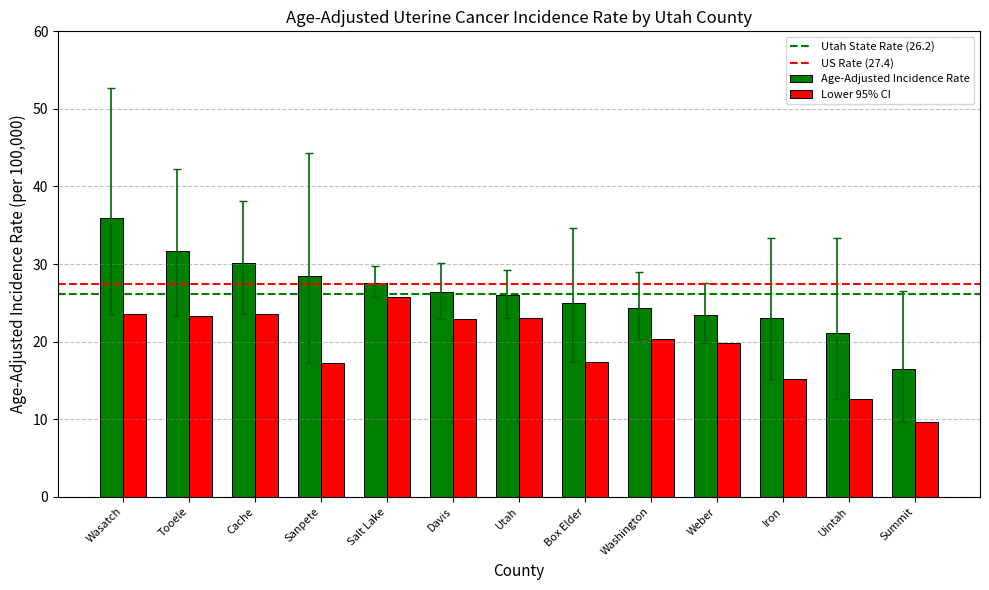

Rank the series at Cache from lowest to highest value.

Lower 95% CI, Age-Adjusted Incidence Rate